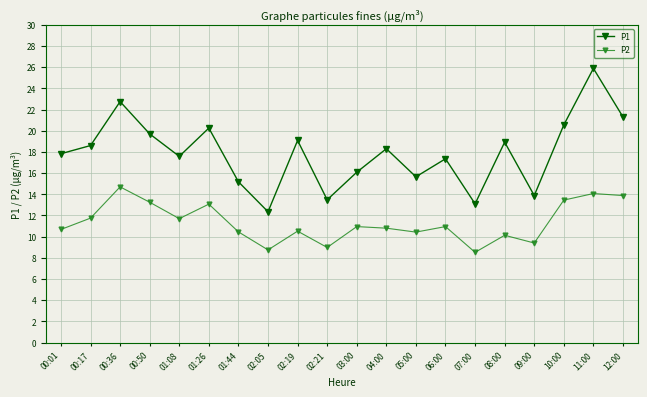

What is the smallest value displayed?

8.5